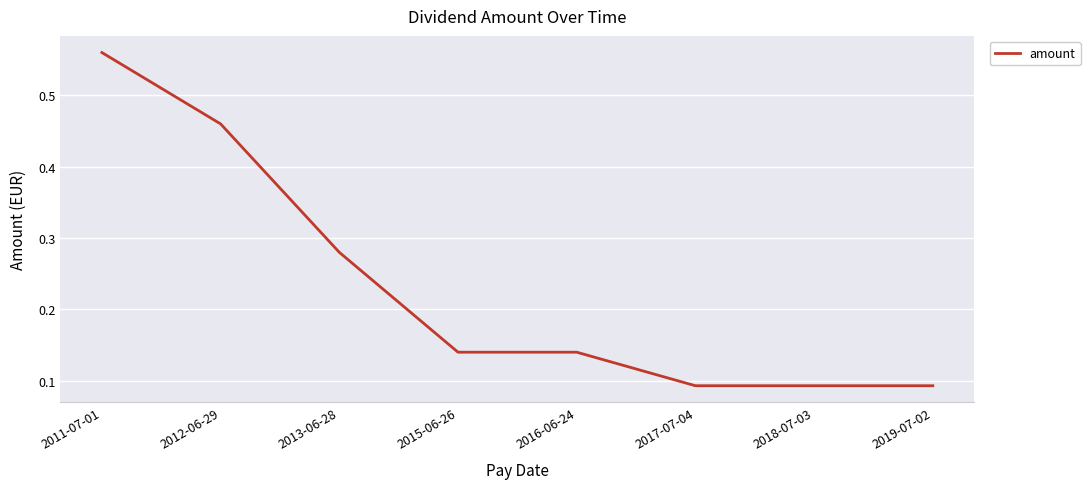

How many values are between 0 and 1?

8